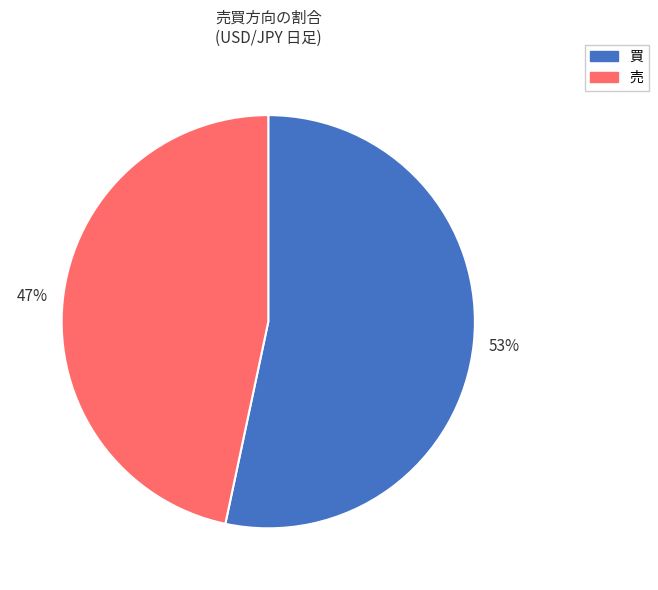

The 買 slice represents 44% of the pie. True or false?

False